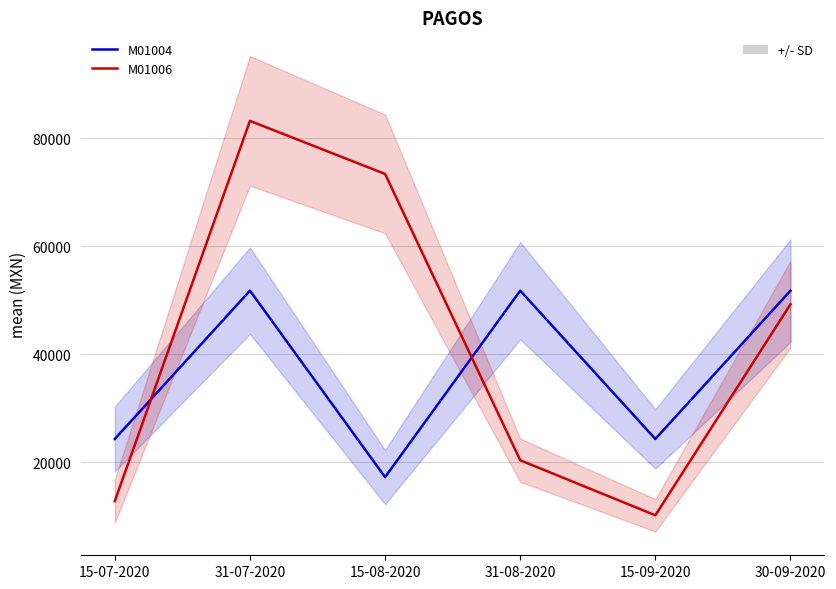

What is the label of the 6th point from the right?

15-07-2020